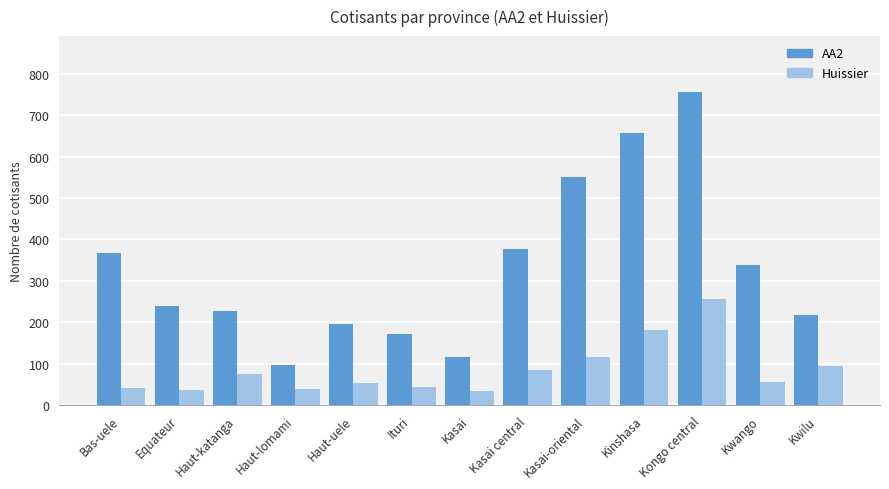

How many bars are there in each group?

2